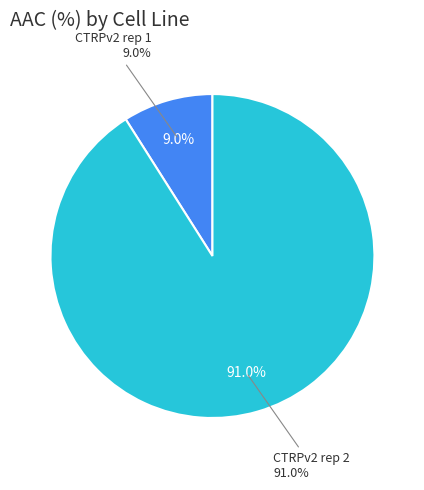

To the nearest percent, what percentage of the pie is CTRPv2 rep 1?

9%